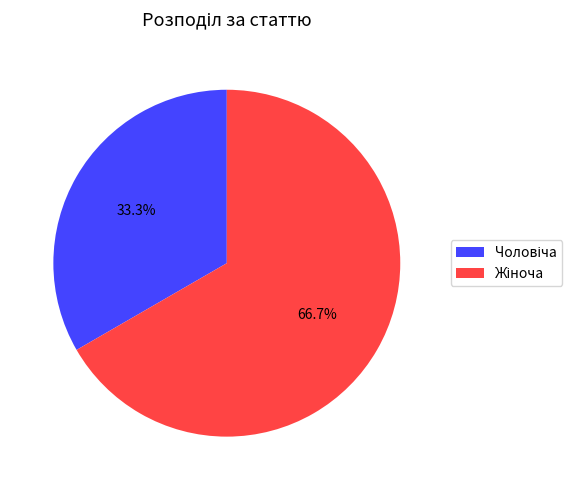

How many slices are in this pie chart?

2